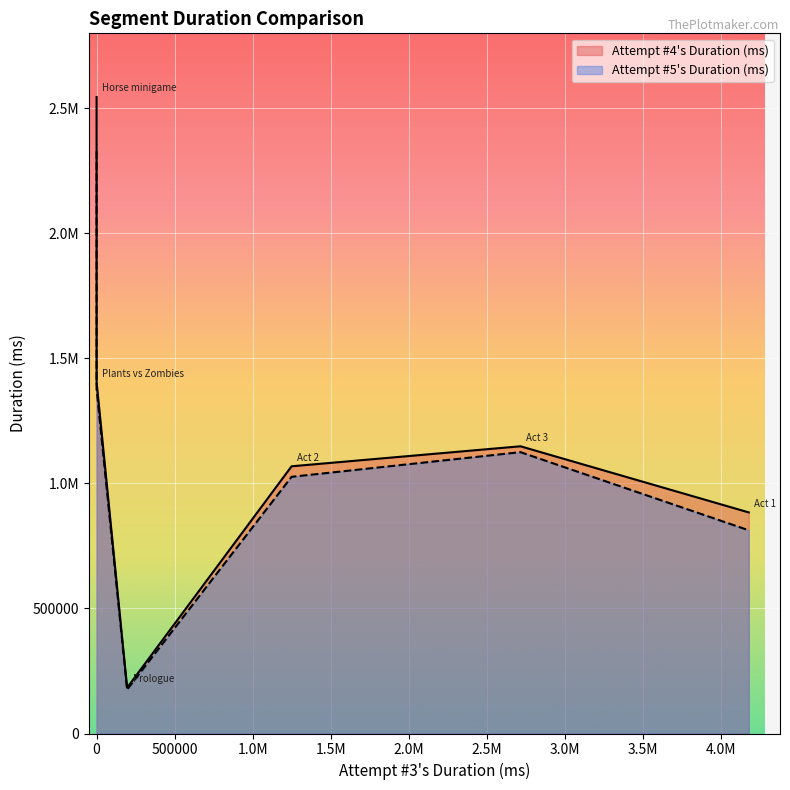

What is the value of the Attempt #4's Duration (ms) point at the 2nd from the left?

2544940